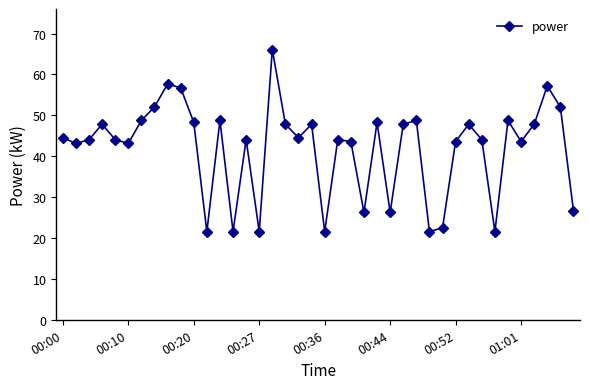

What is the sum of all values?

1677.6